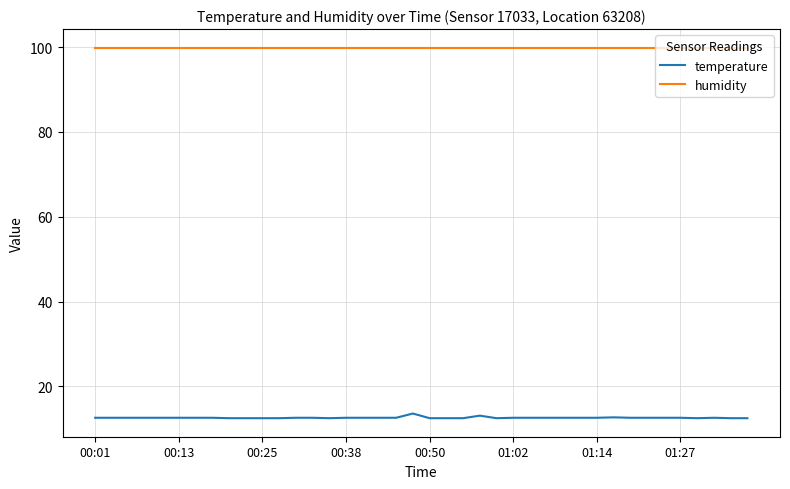

What is the average value of the temperature series?

12.6